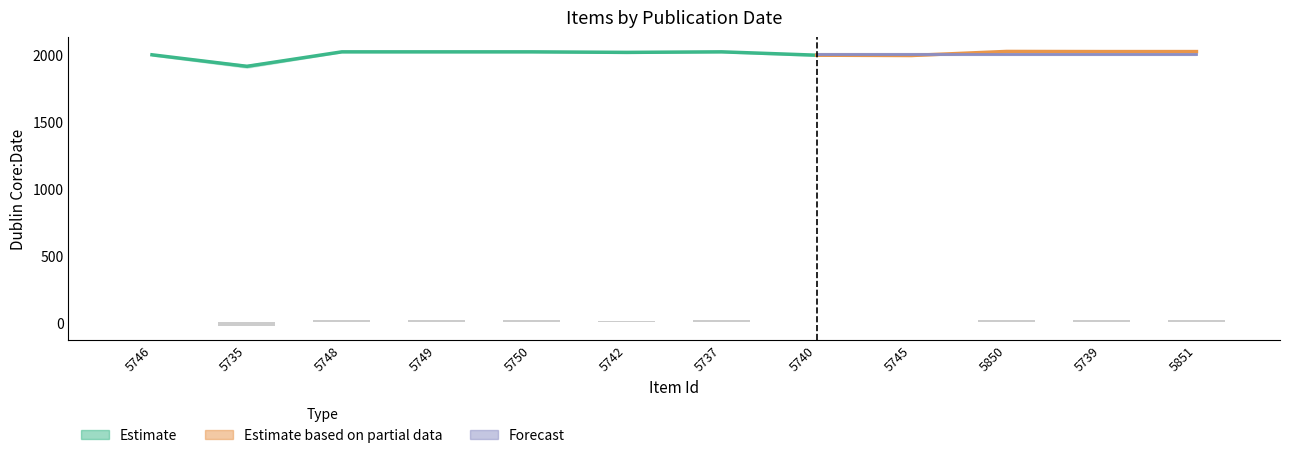

Is the value of featured at 5742 greater than the value of Estimate_upper at 5737?

No